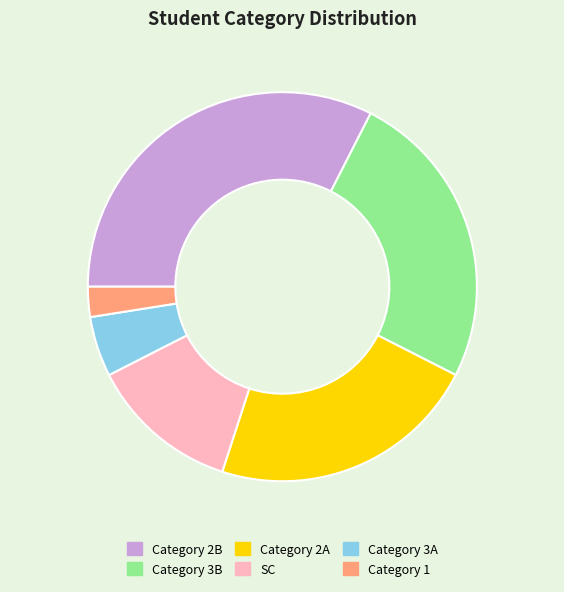

Is there any slice that represents more than half of the pie?

No